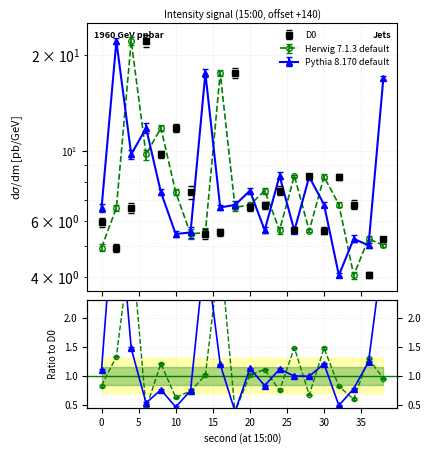

Is this an area chart (filled region under the line)?

No